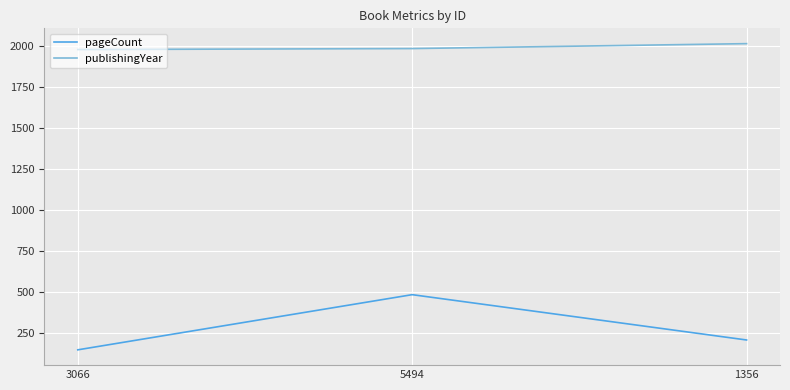

How many values in the publishingYear series are below 1983?

1